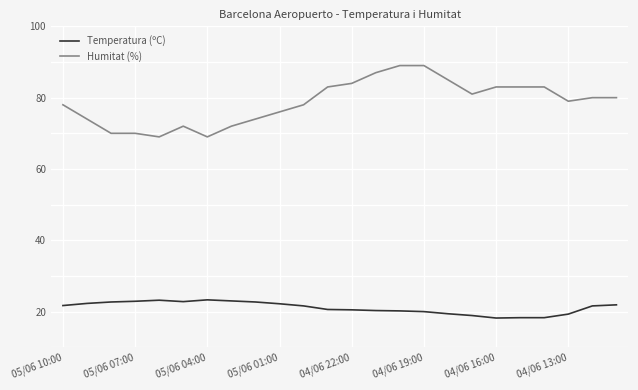

True or false: Temperatura (ºC) and Humitat (%) intersect in this chart.

False